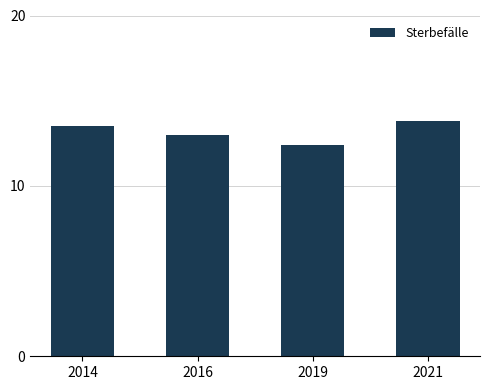

Where does the data first go above 13?

2014